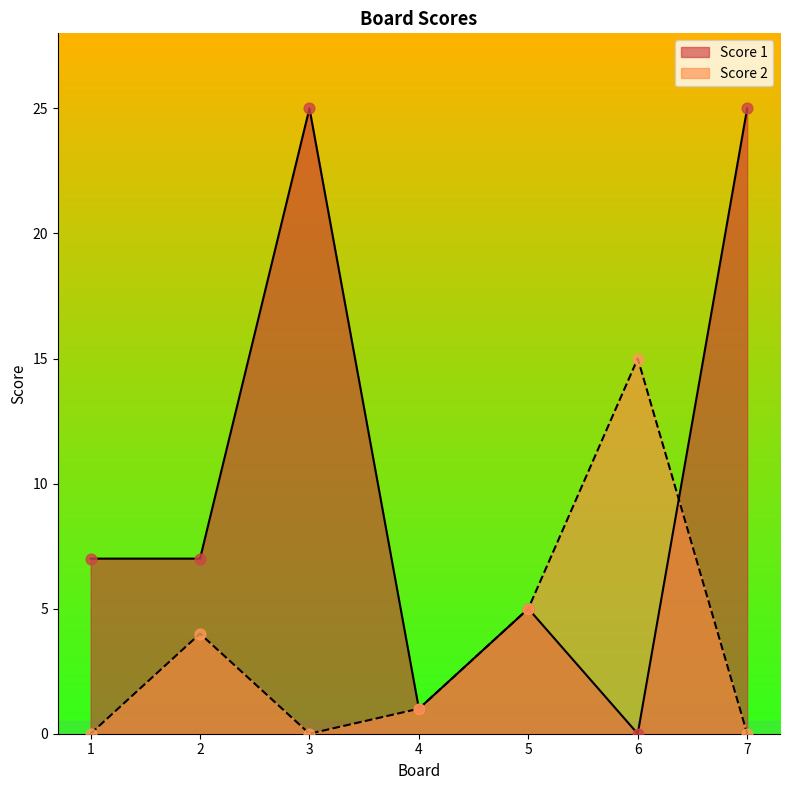

Which series has the largest total across all categories?

Score 1